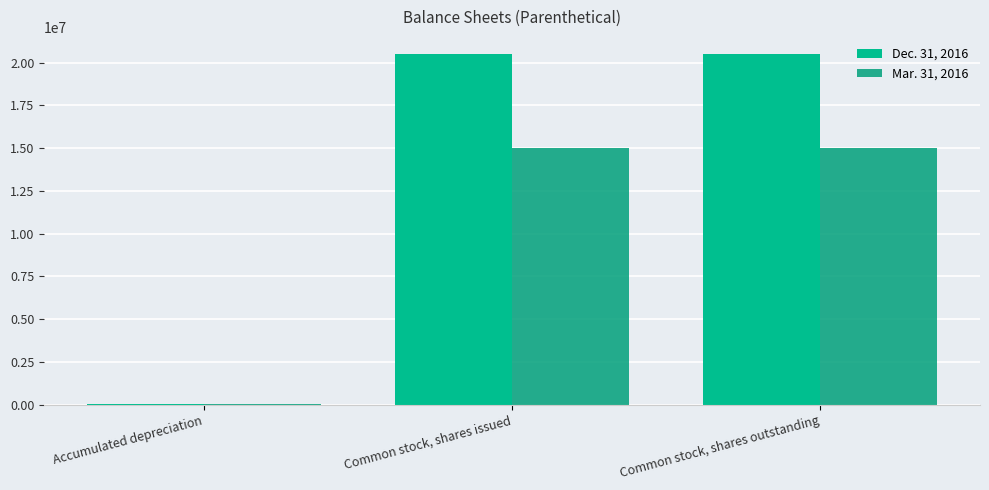

What is the label of the 1st bar from the right?

Common stock, shares outstanding